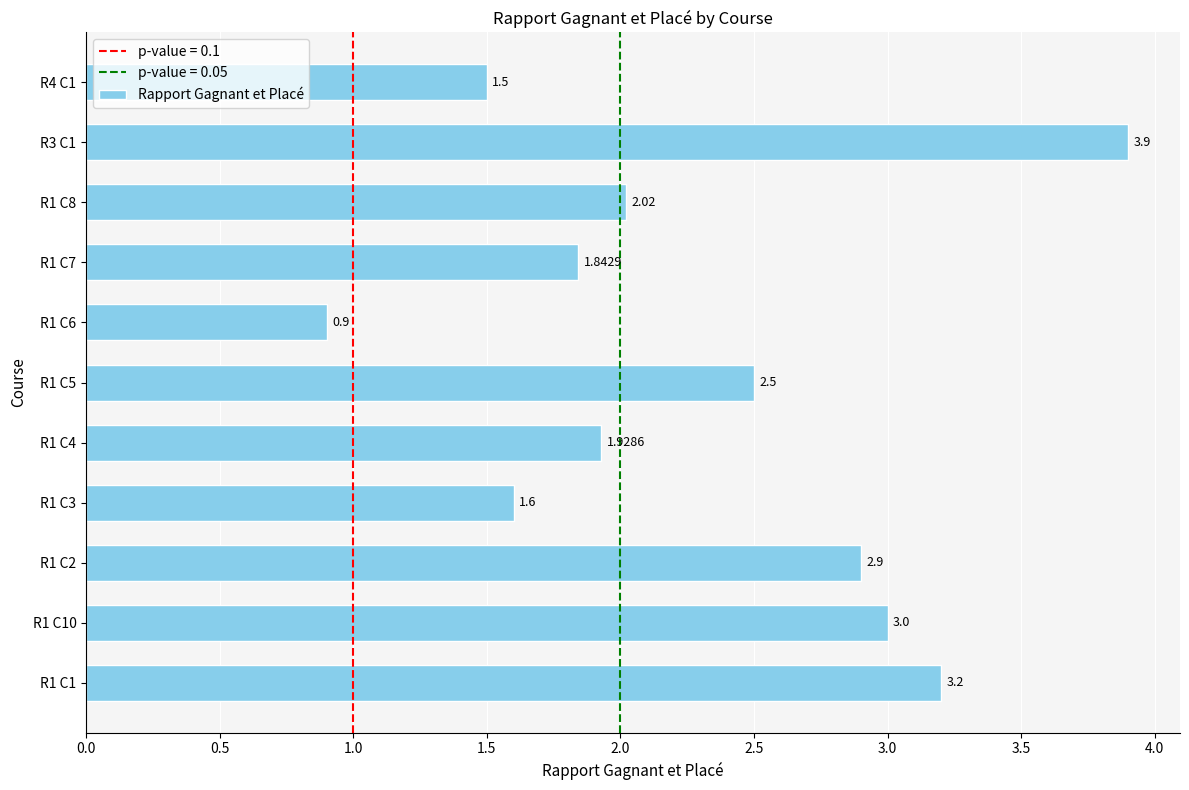

At which category does the chart reach its peak across all series?

R3 C1